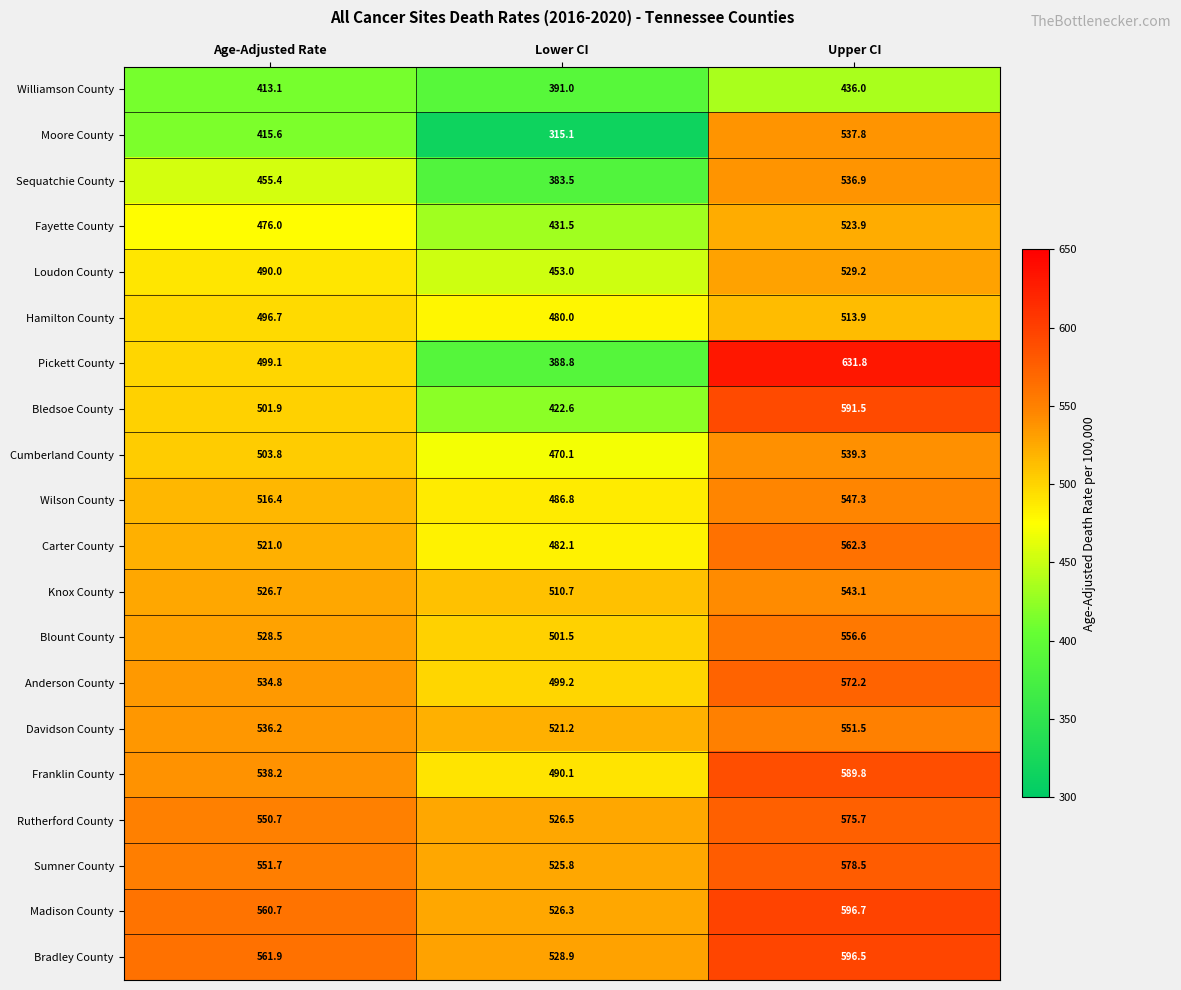

What is the sum of the Williamson County values at Lower CI and Age-Adjusted Rate?

804.1